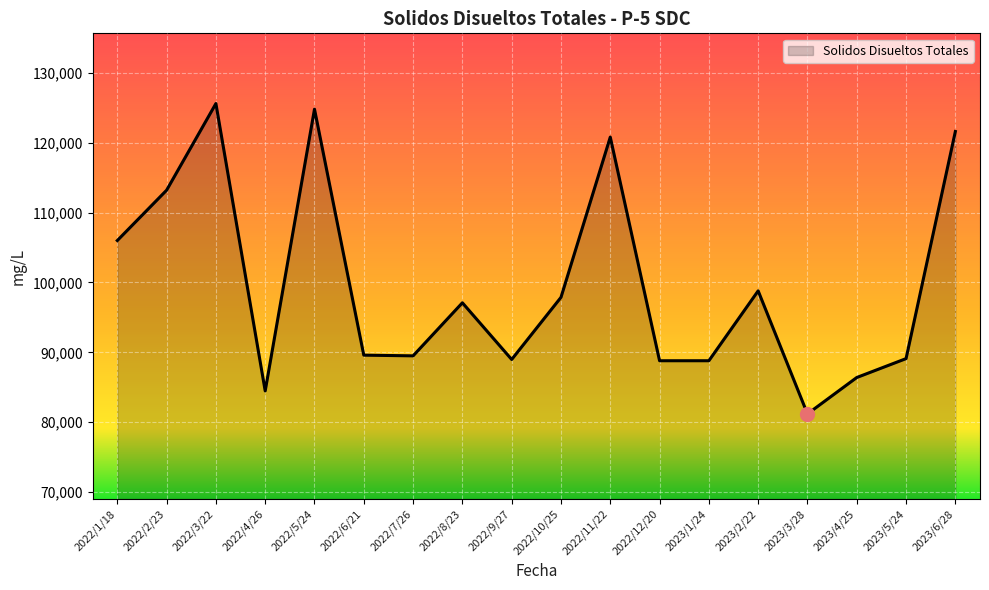

What is the difference between the maximum and minimum values?

44408